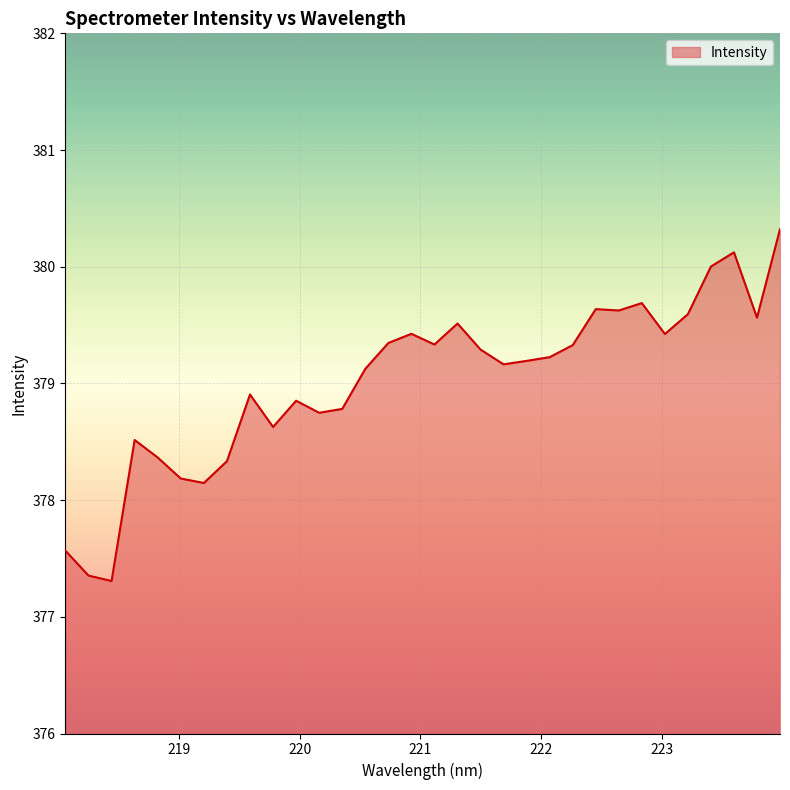

What is the maximum value shown in the chart?

380.3